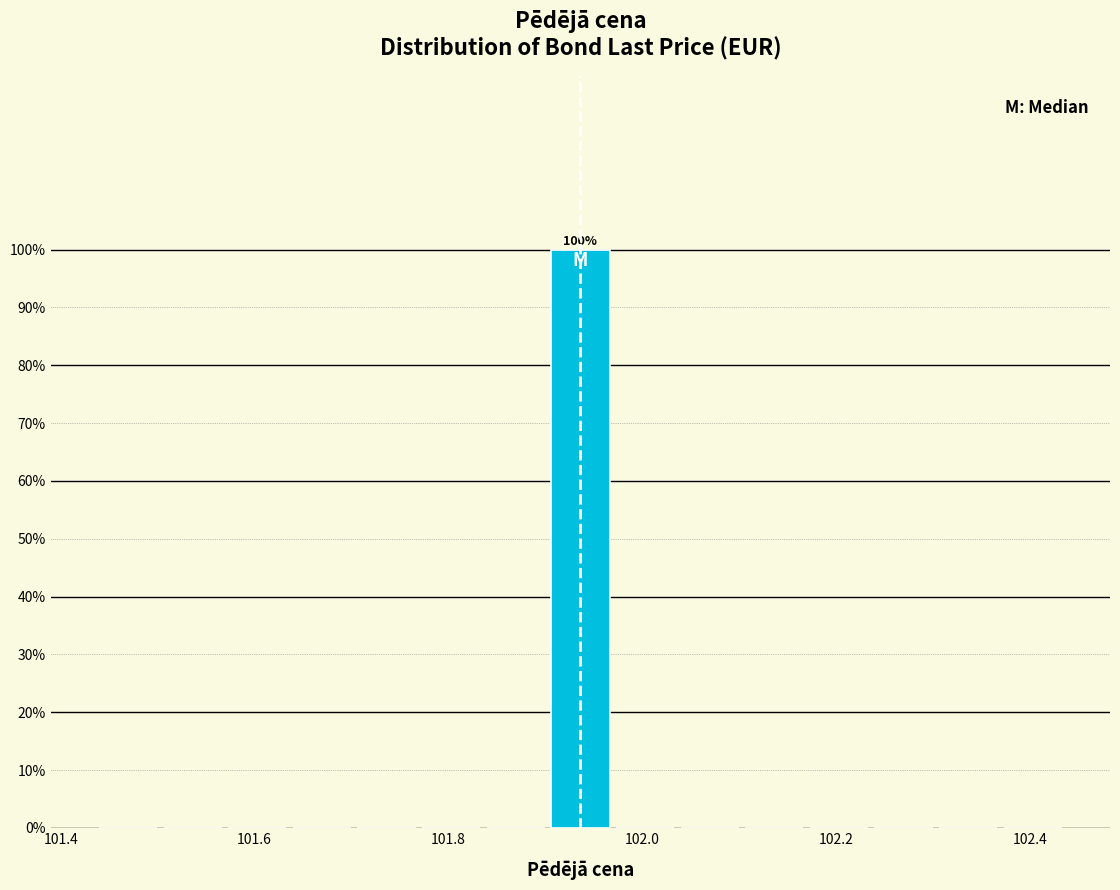

Read against the x-axis, roughly where is the centre of the tallest bar?

101.94